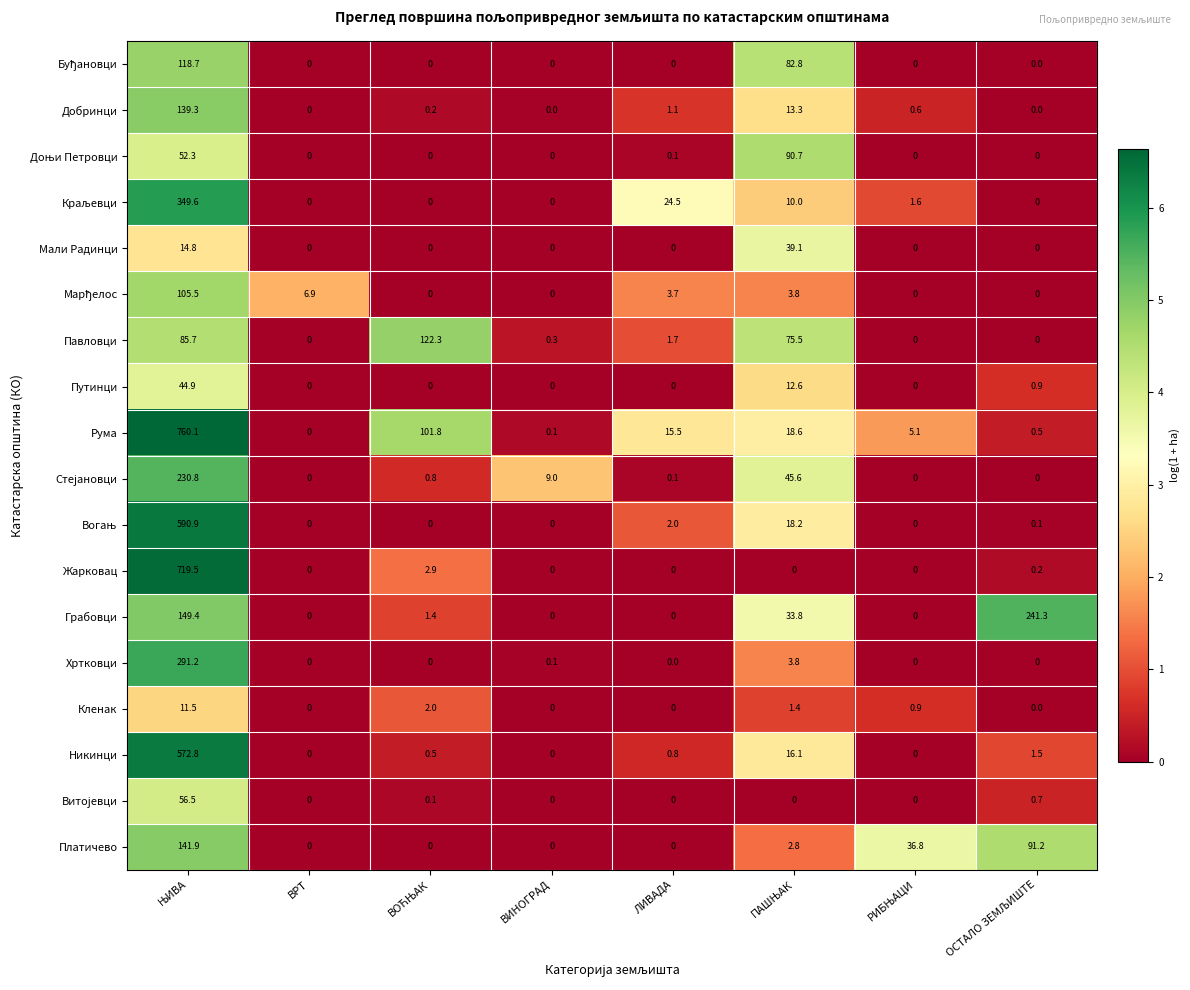

Which series has the widest spread of values?

Рума